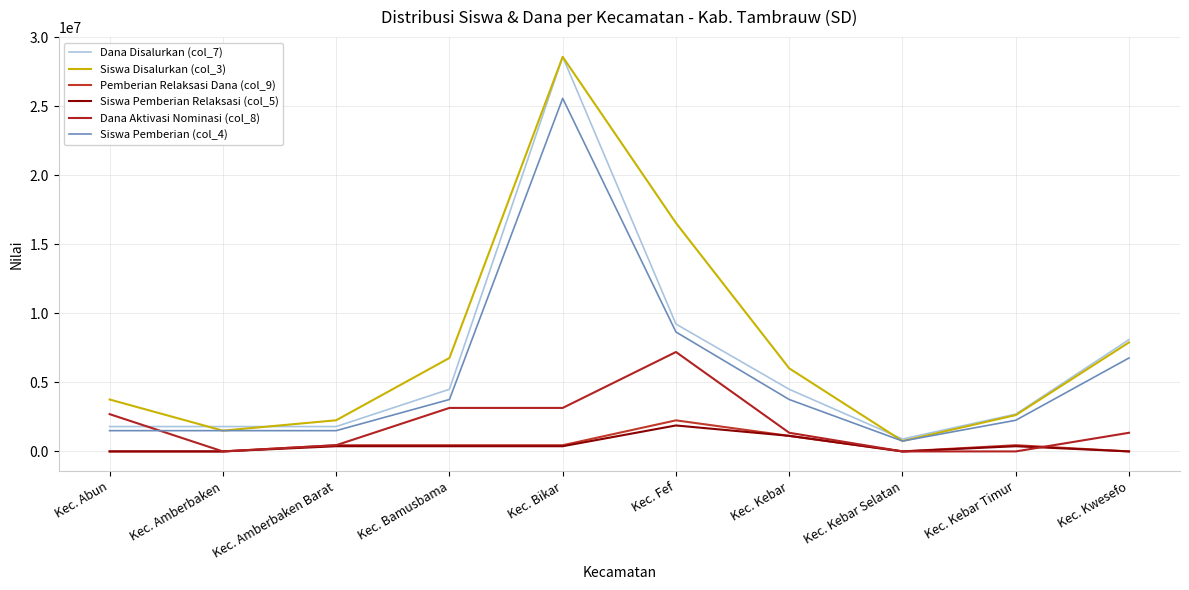

In Dana Disalurkan (col_7), how many points are higher than both neighbors (excluding endpoints)?

1